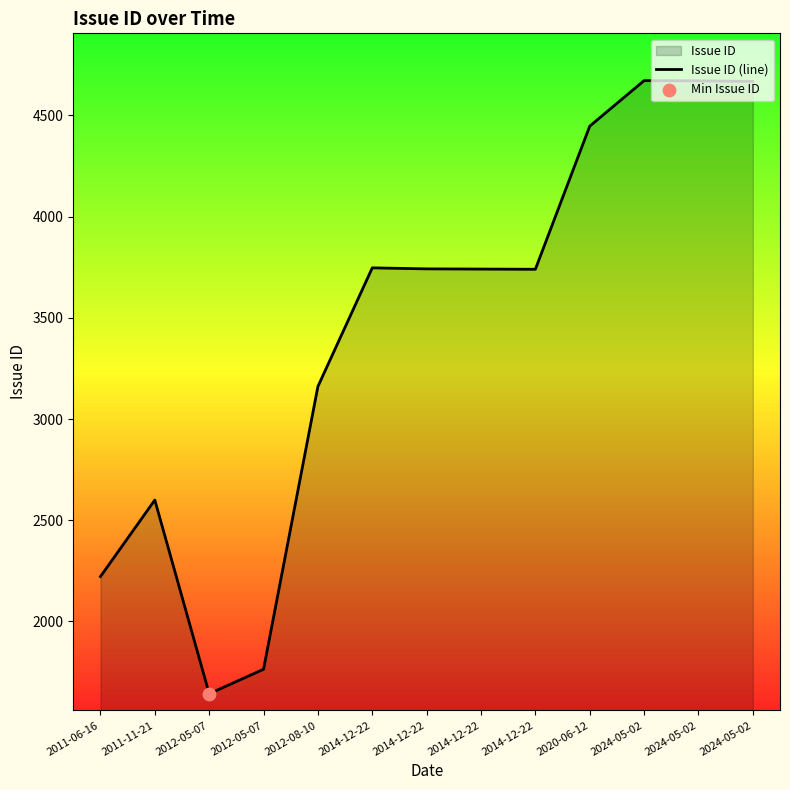

Between 2024-05-02 and 2014-12-22, which is larger?

2024-05-02